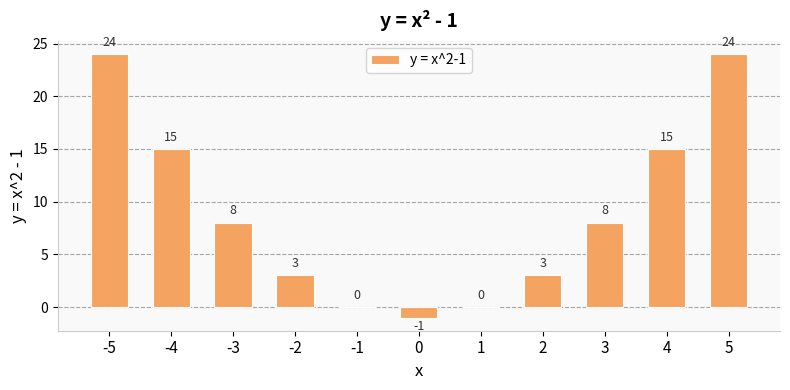

Reading left to right, transcribe all the data shown in this chart.

24	15	8	3	0	-1	0	3	8	15	24